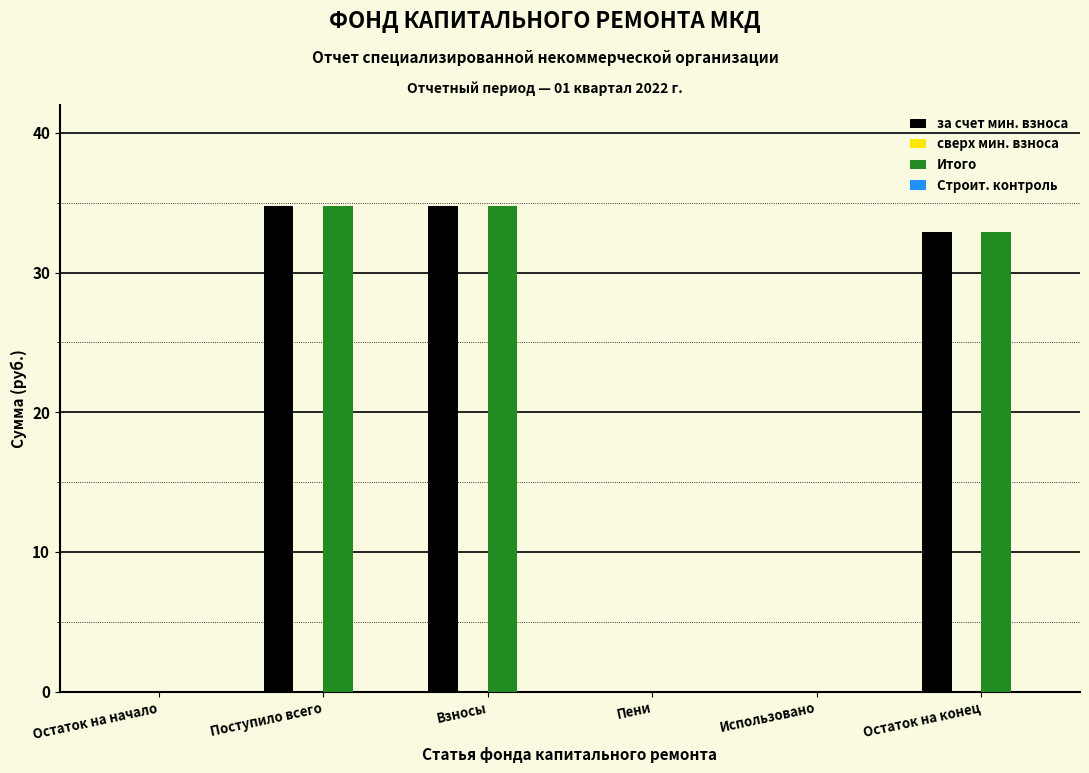

What is the sum of the за счет мин. взноса values at Взносы and Остаток на начало?

34.7